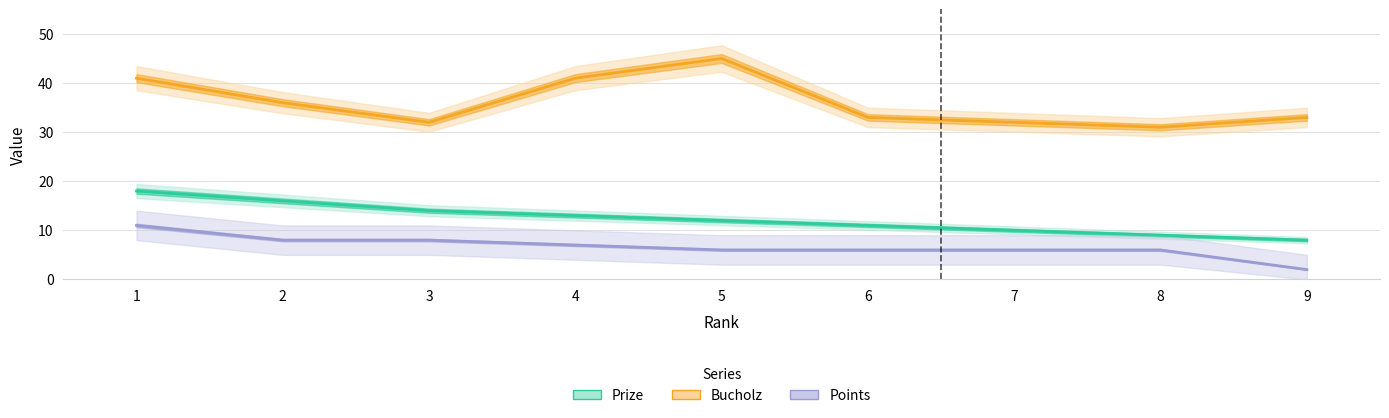

What is the difference between the Points values at 5 and 3?

2